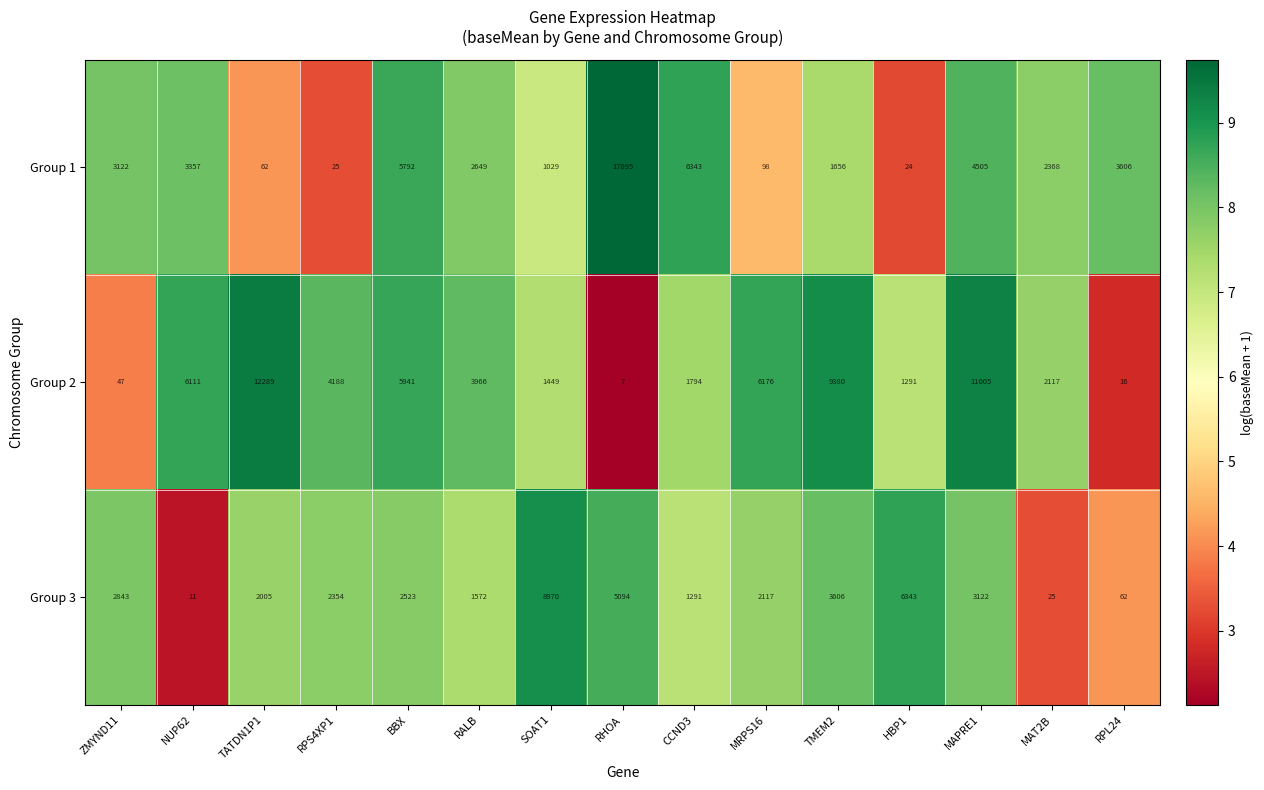

Is it true that Group 2 equals 11005 at MAPRE1?

True